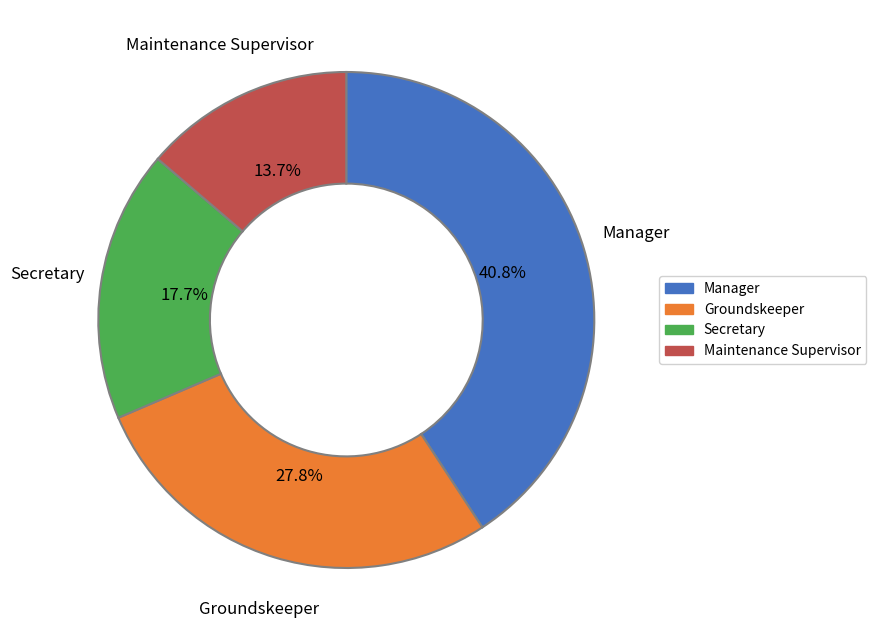

Is there a majority slice in this chart?

No